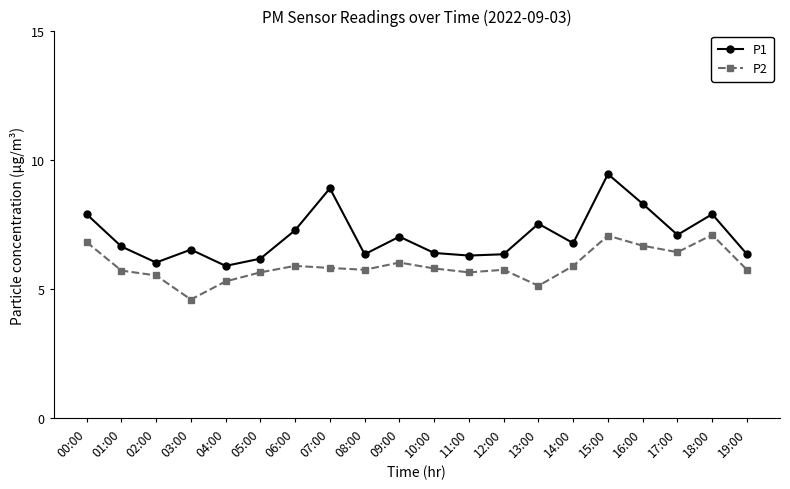

What is the minimum value shown in the chart?

4.6